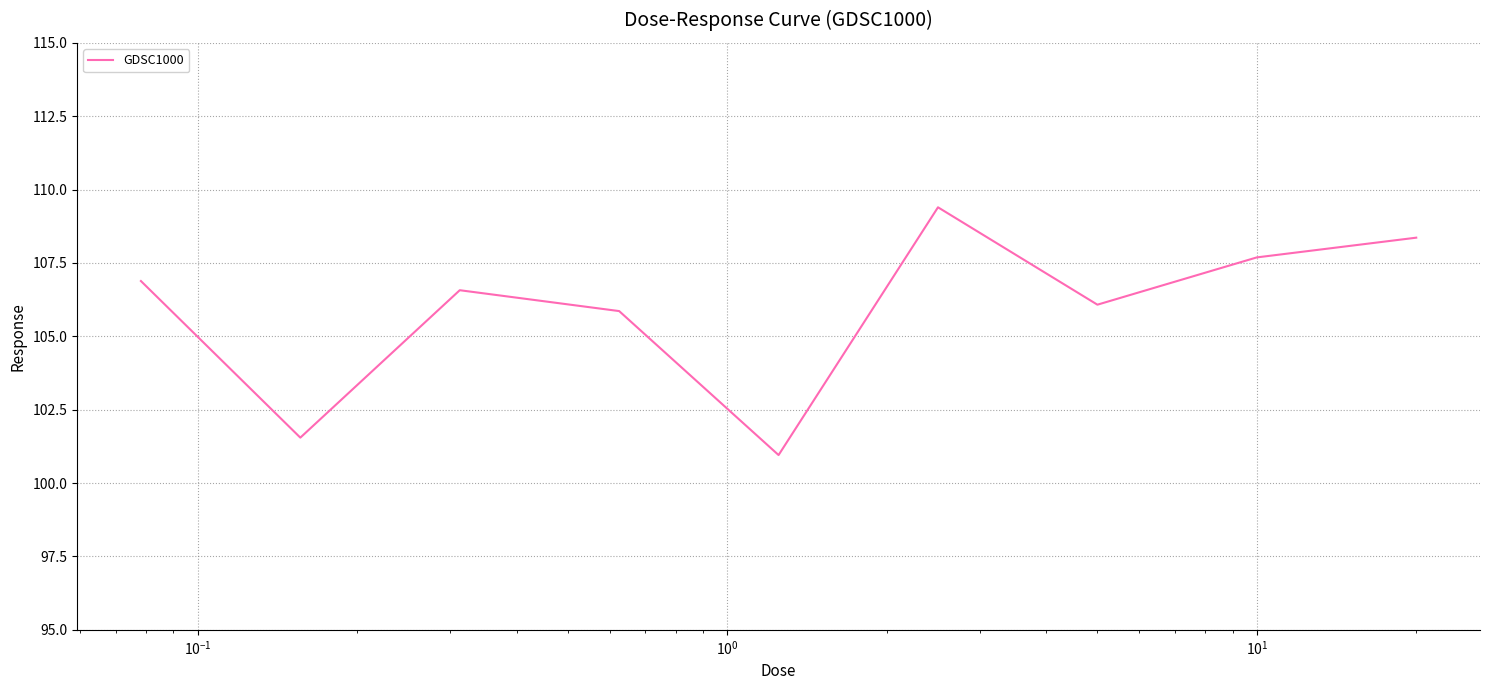

What is the smallest value displayed?

101.0